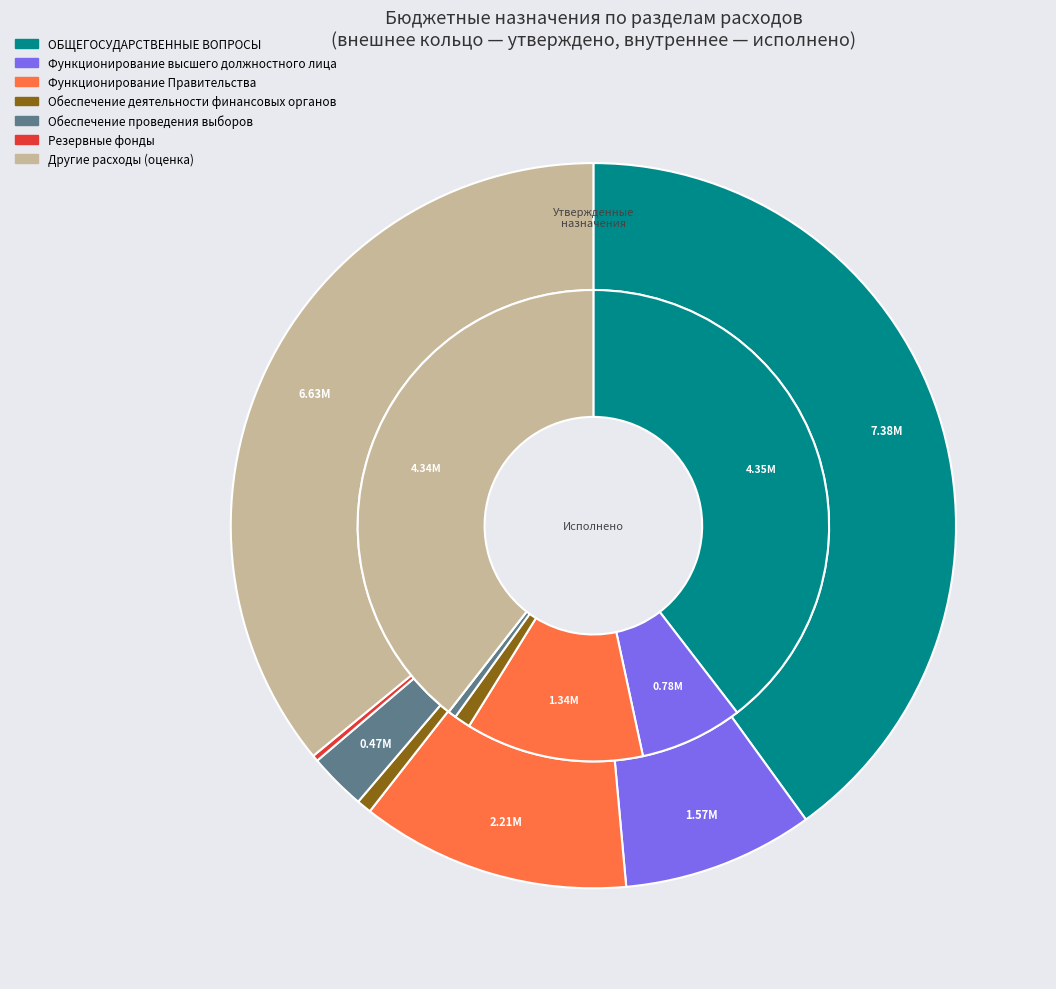

Does Губернатор Приморского края account for over 50% of the chart?

No